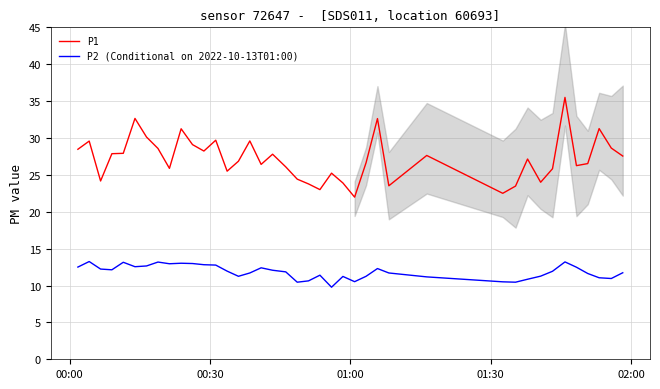

At which category is the sum across all series the highest?

34